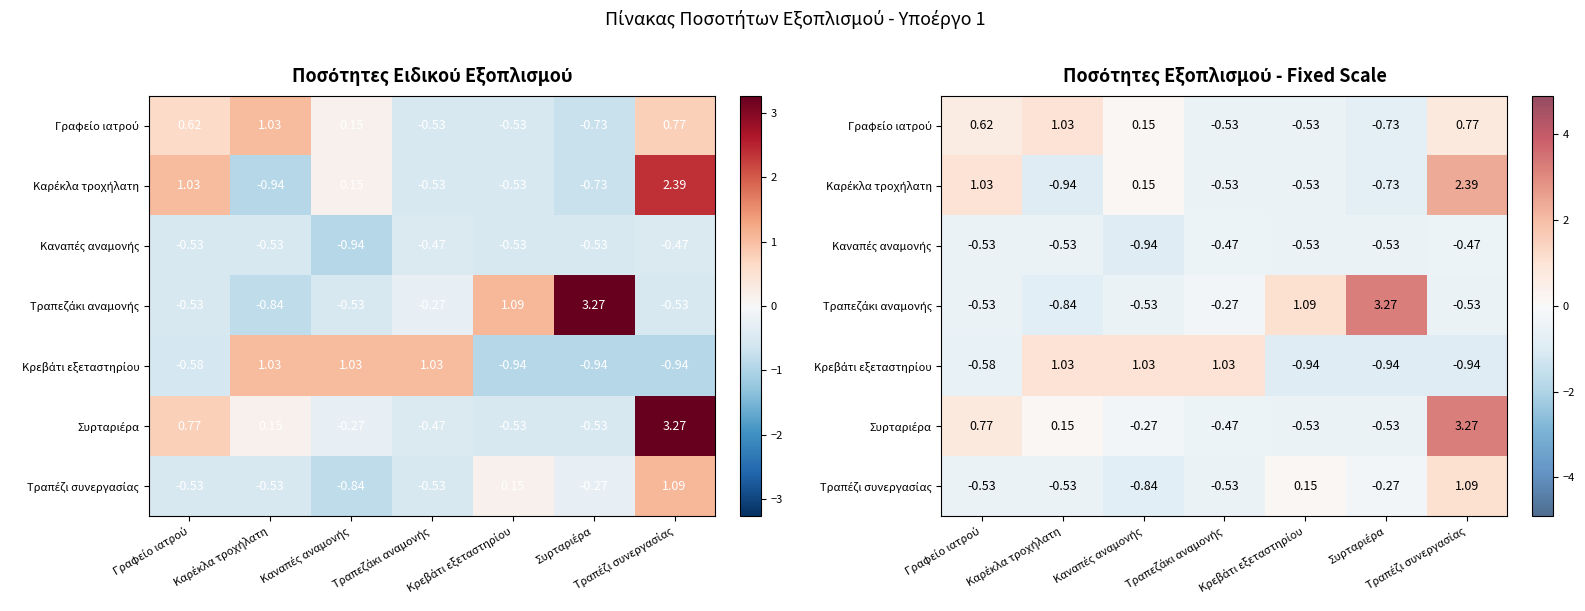

List the labels in order of Τραπεζάκι αναμονής value, largest first.

Συρταριέρα, Κρεβάτι εξεταστηρίου, Τραπεζάκι αναμονής, Γραφείο ιατρού, Καναπές αναμονής, Τραπέζι συνεργασίας, Καρέκλα τροχήλατη